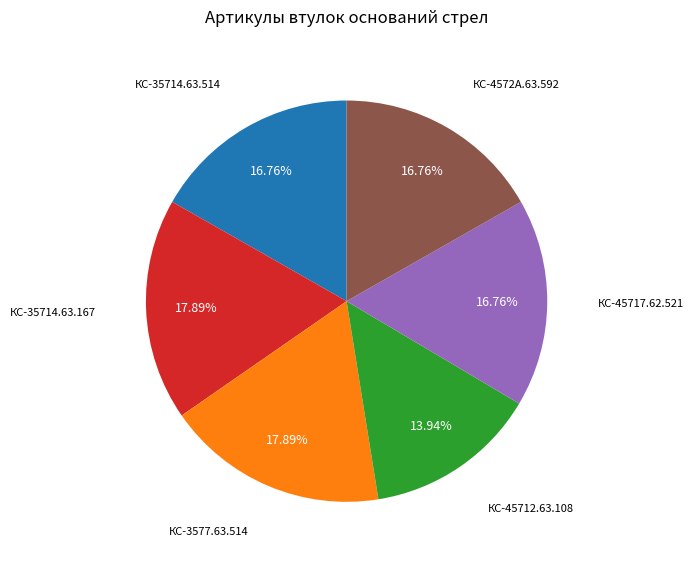

How many slices are in this pie chart?

6